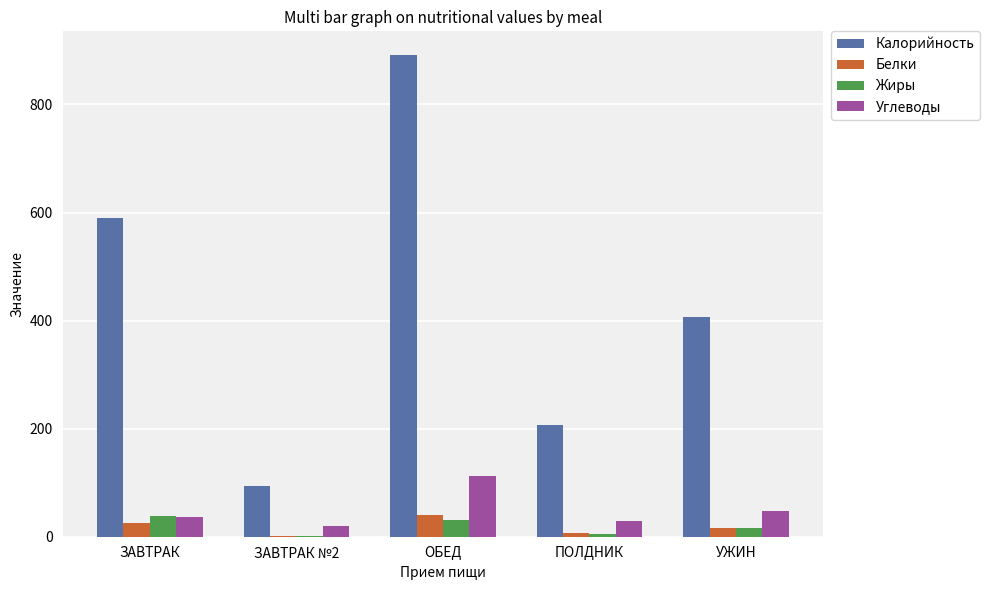

Which series has the largest total across all categories?

Калорийность